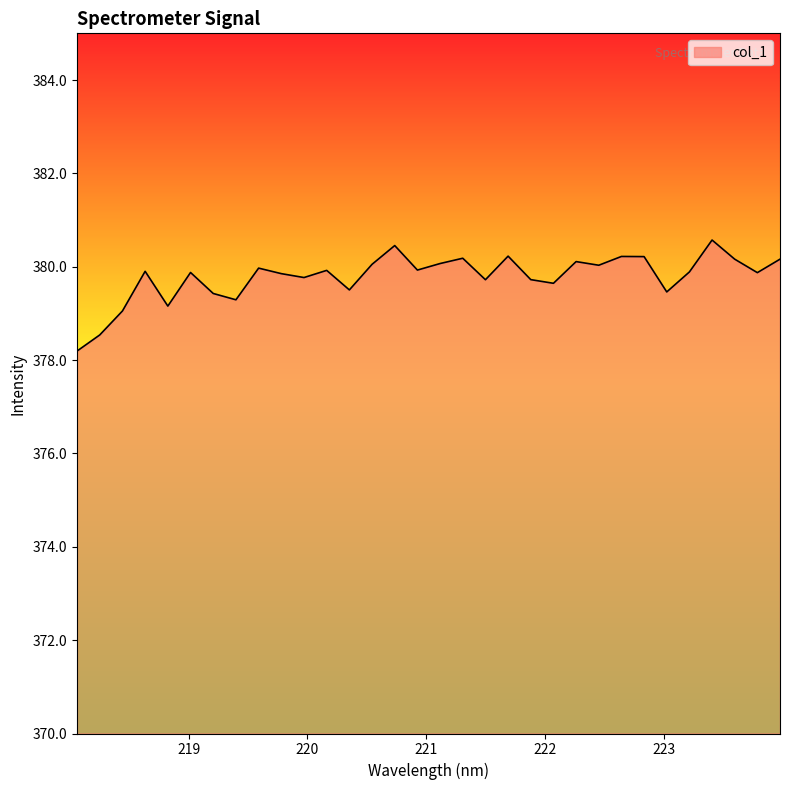

What is the average value?

379.8